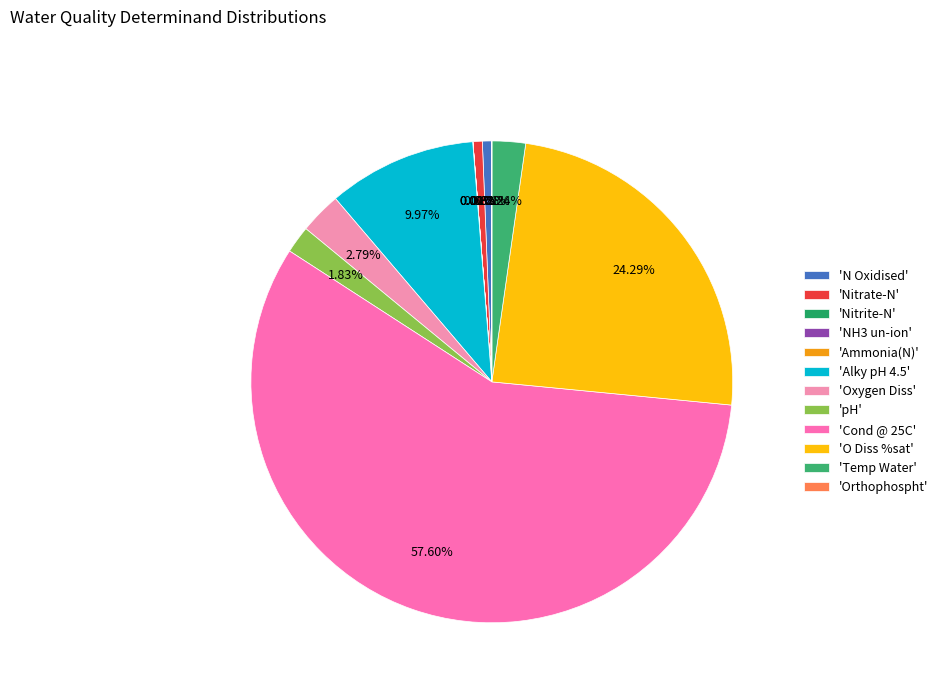

What is the largest slice in the pie chart?

'Cond @ 25C'